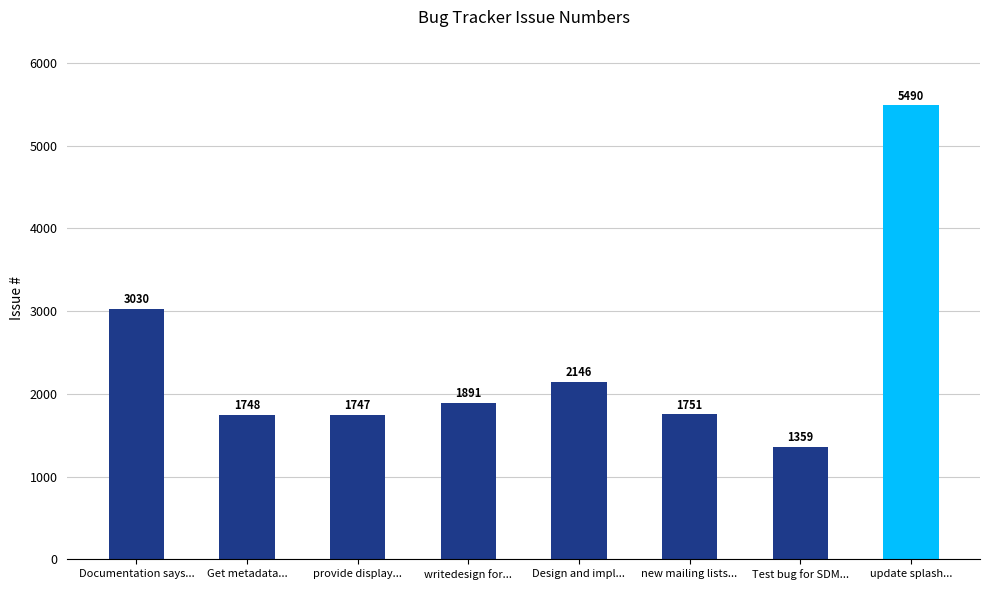

What is the difference between the maximum and minimum values?

4131